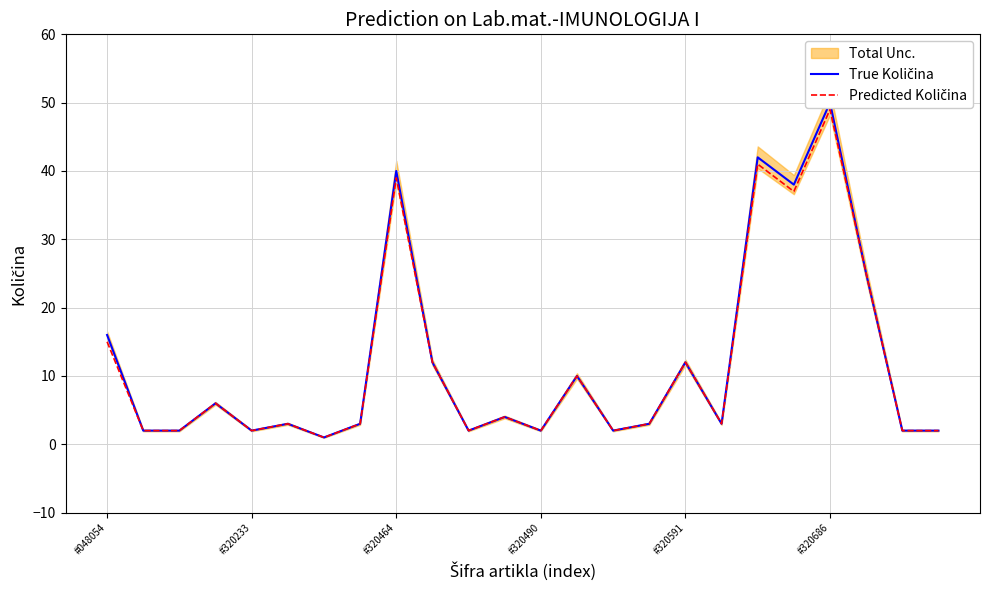

What is the difference between the second highest and minimum values in the Predicted Količina series?

40